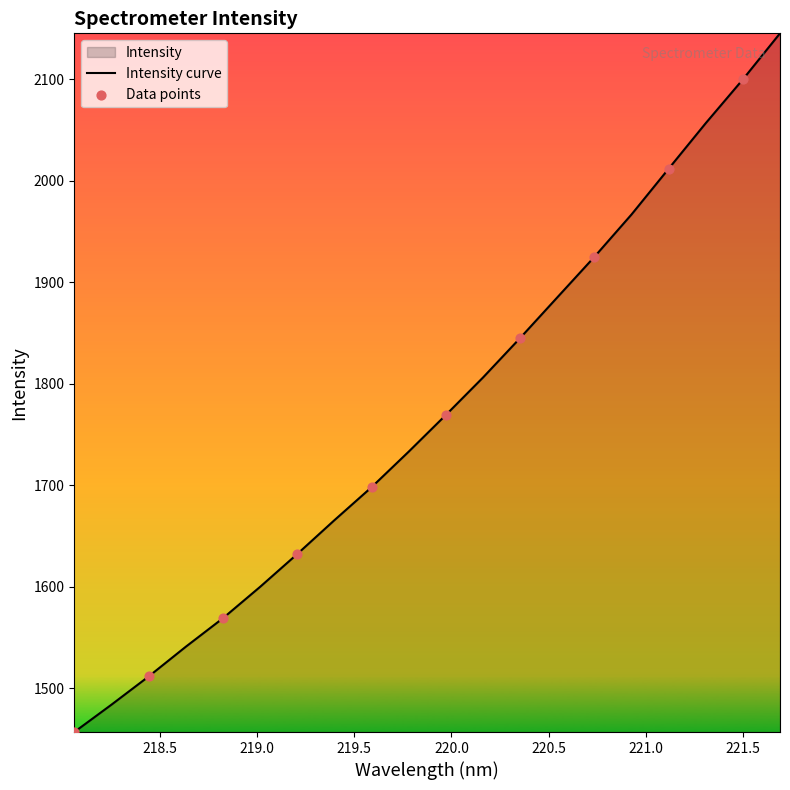

What is the maximum value shown in the chart?

2145.1